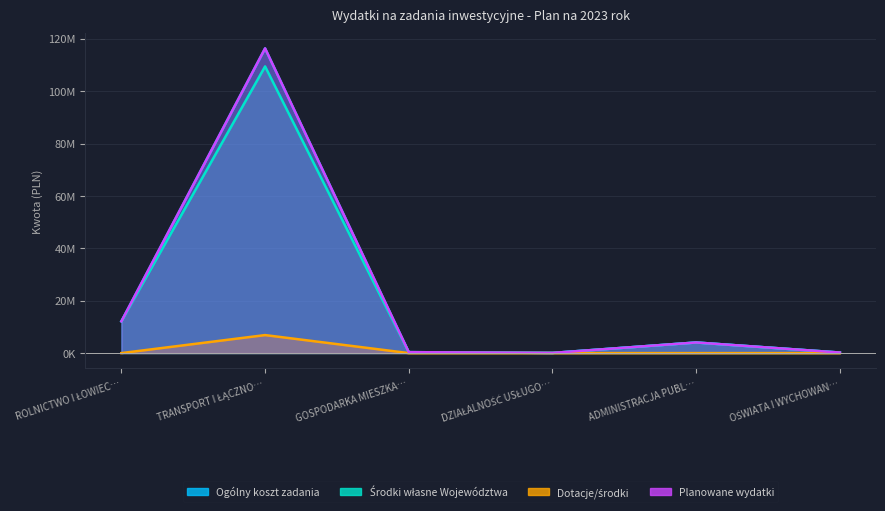

Where is Planowane wydatki nearest to the value 58192000?

ROLNICTWO I ŁOWIEC…